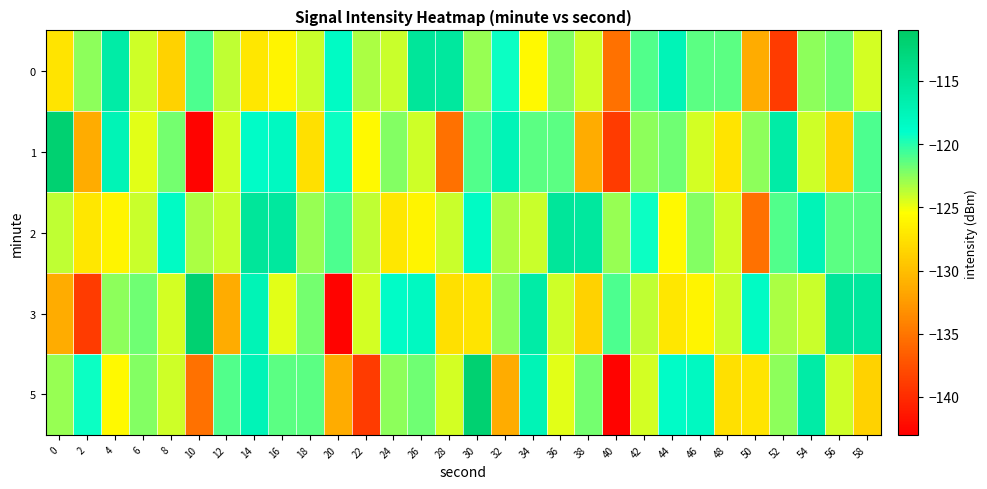

Which series has the largest total across all categories?

2